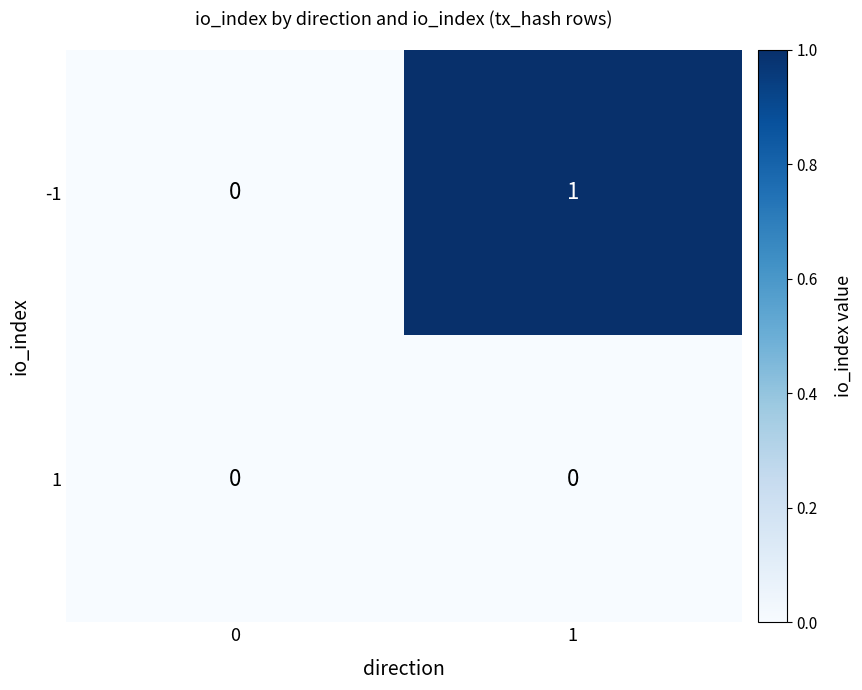

Count the number of data series in this chart.

2